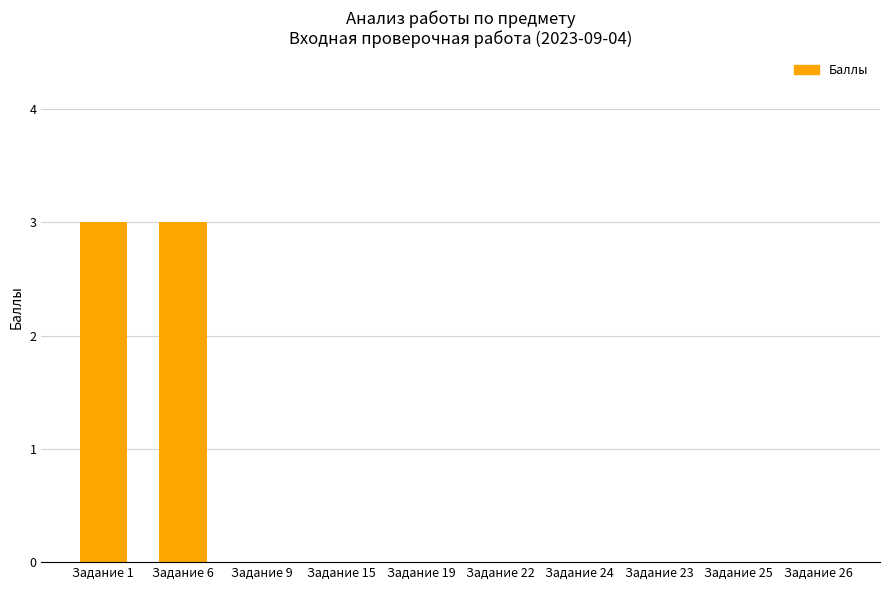

Reading right to left, list all the values displayed in this chart.

Задание 26=0	Задание 25=0	Задание 23=0	Задание 24=0	Задание 22=0	Задание 19=0	Задание 15=0	Задание 9=0	Задание 6=3	Задание 1=3